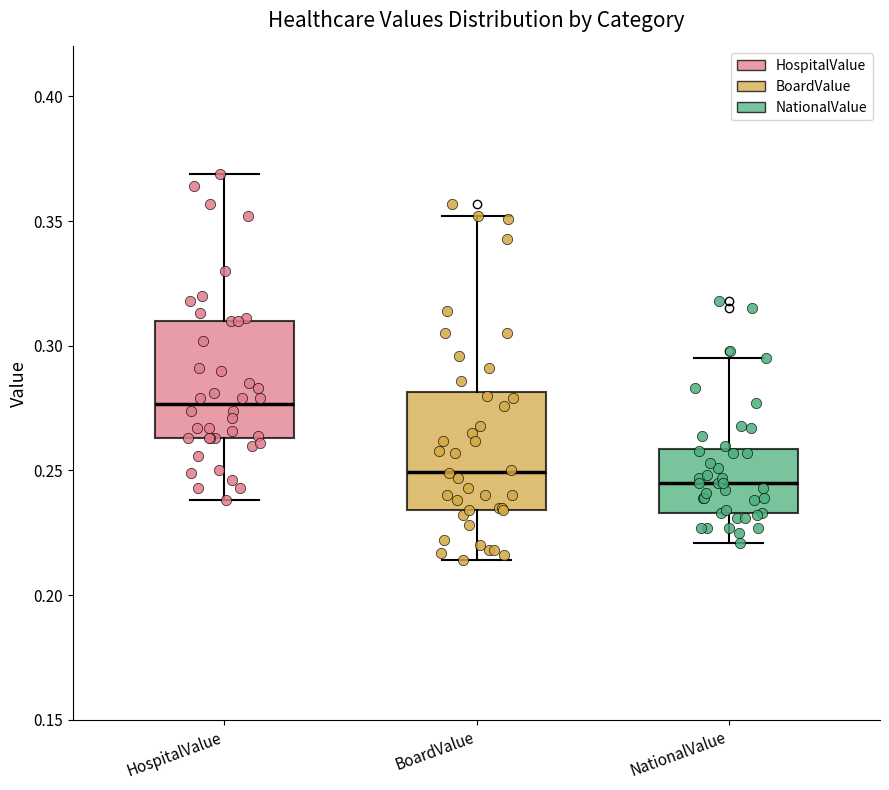

Where is the lower edge of the box for BoardValue on the y-axis? The values are not printed on the chart, so give them approximately, as read against the axis.

0.235